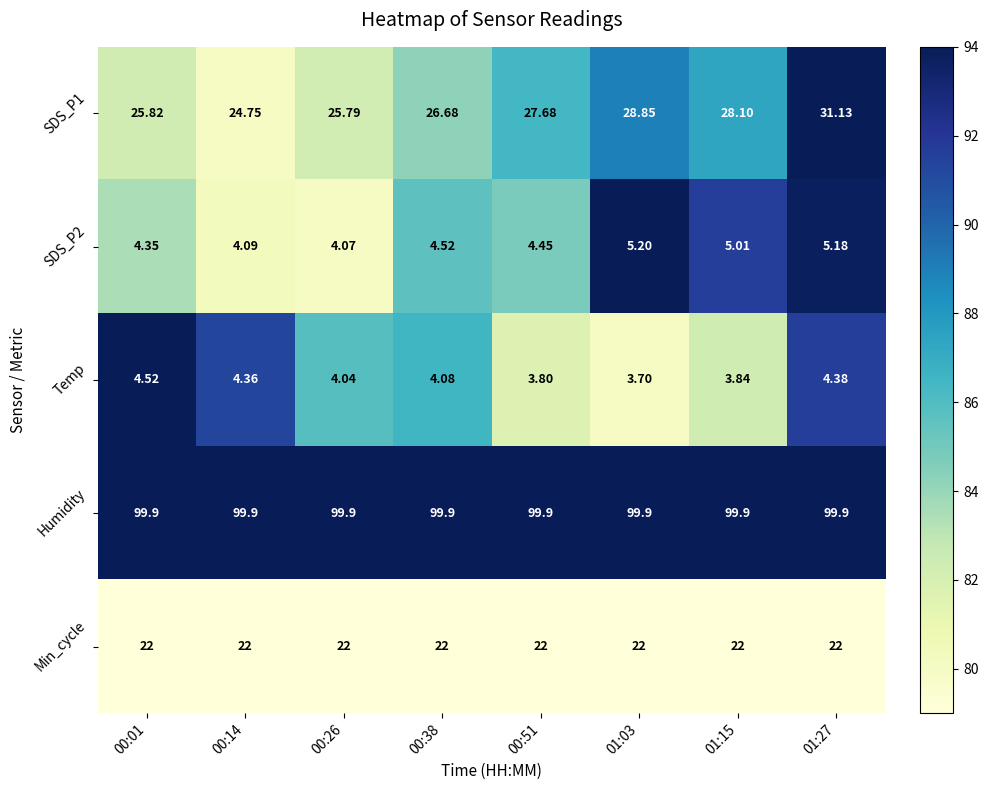

What is the spread (max minus min) of values at 00:26?

95.9